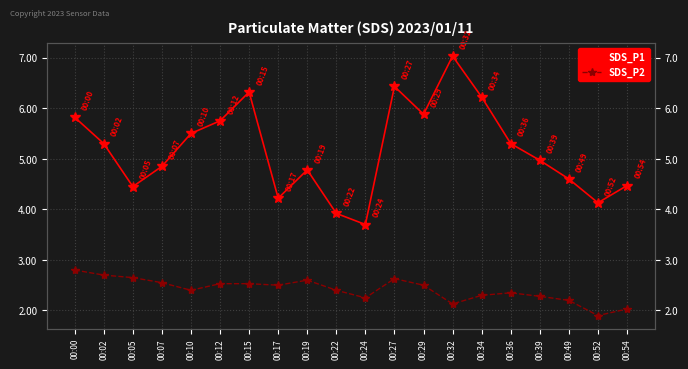

Between 00:54 and 00:19, which is larger?

00:19